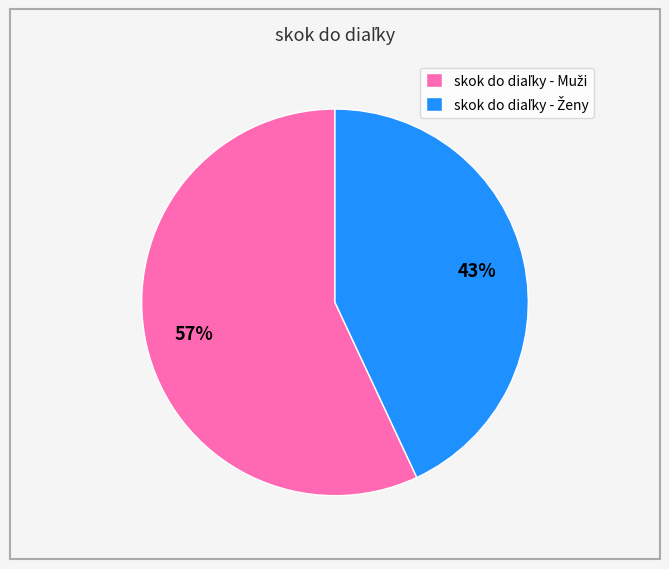

How many segments does this pie chart have?

2